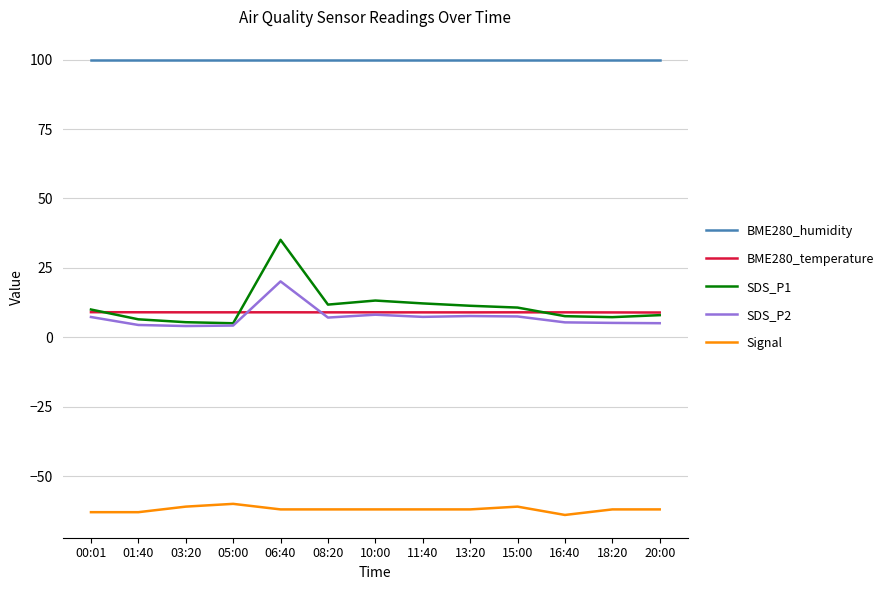

What is the maximum value shown in the chart?

100.0